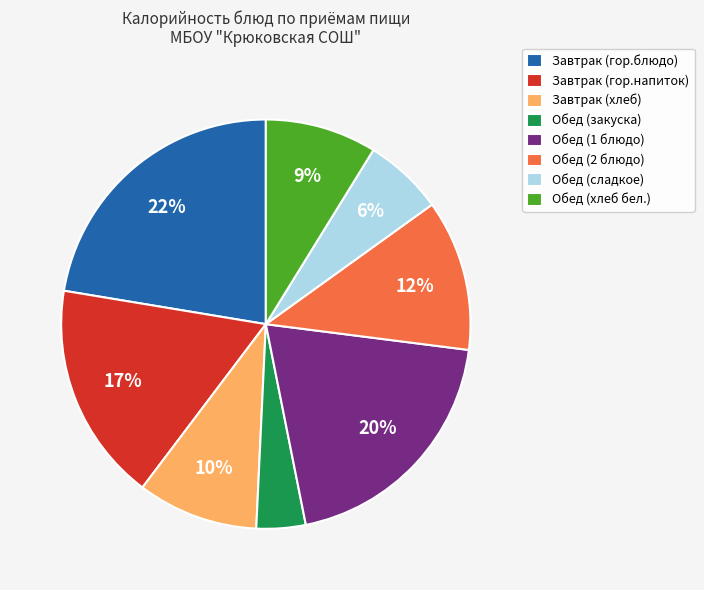

Approximately how many times larger is the value at Обед (закуска) compared to Завтрак (гор.напиток)?

0.2